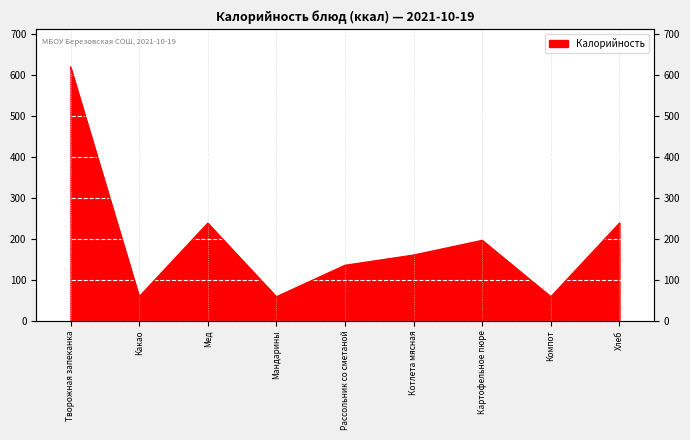

Read the value at Какао, to the nearest 100.

100